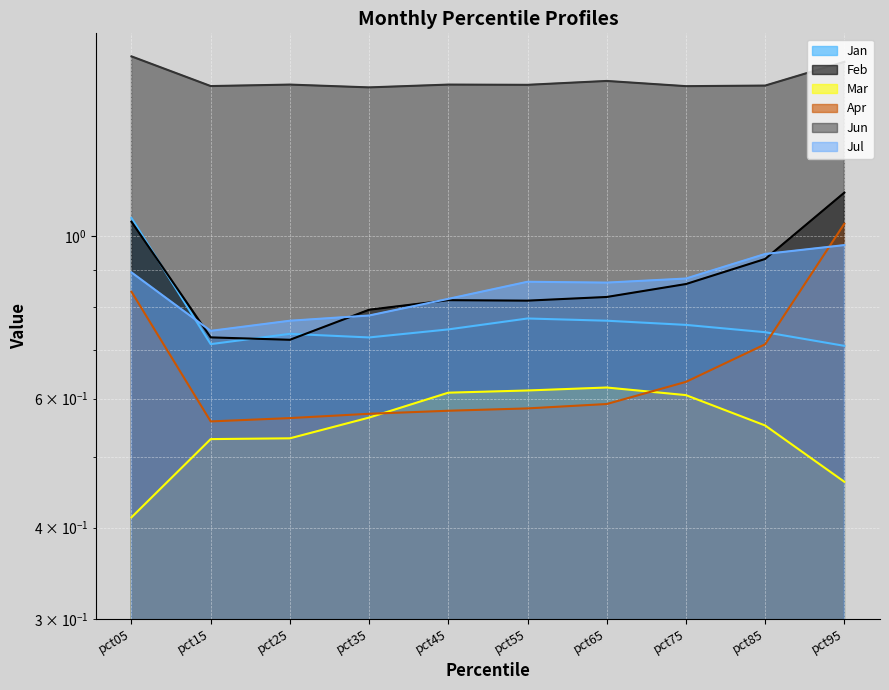

At which label is Apr closest to 0?

pct15